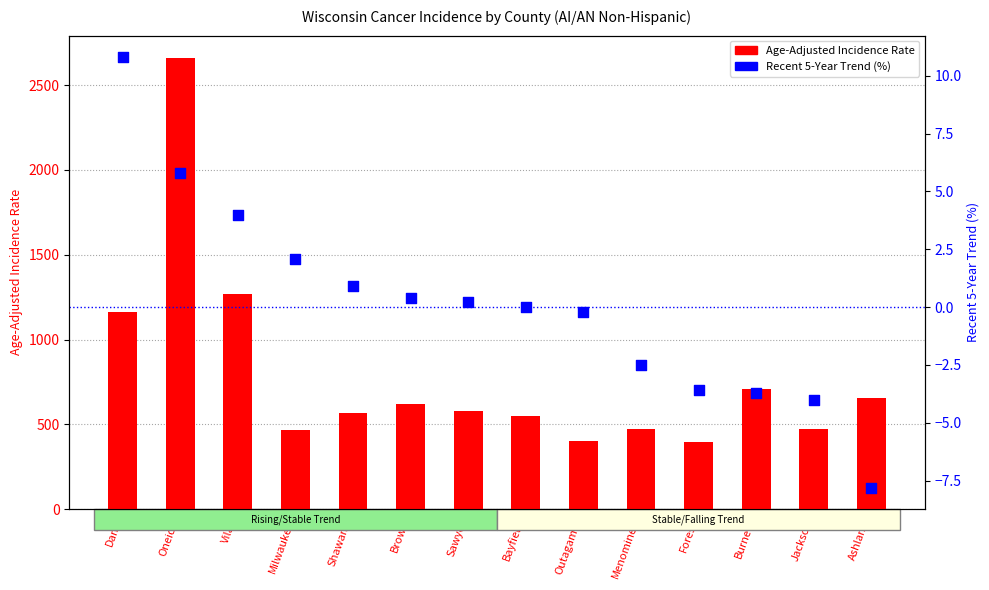

At which category is the sum across all series the highest?

Oneida